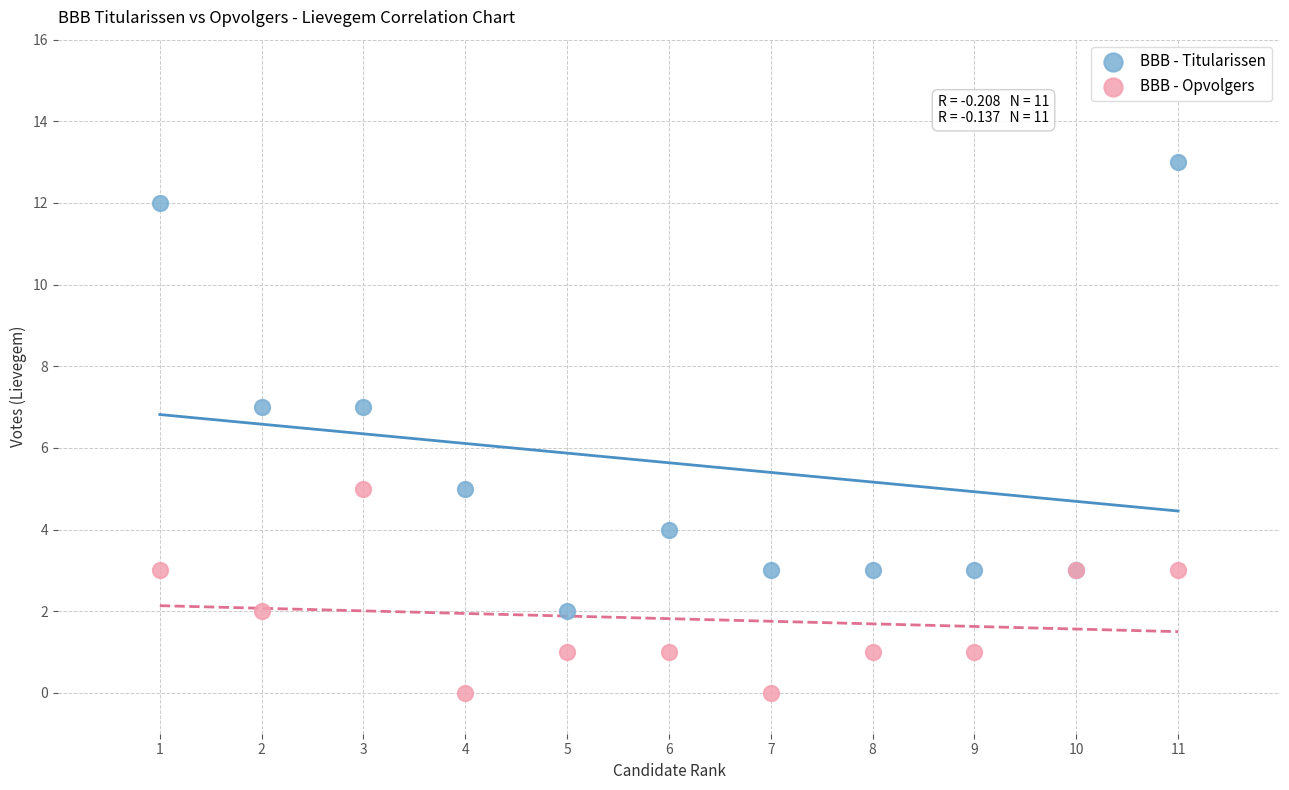

What is the X range (max minus min) for the scatter plot?

10